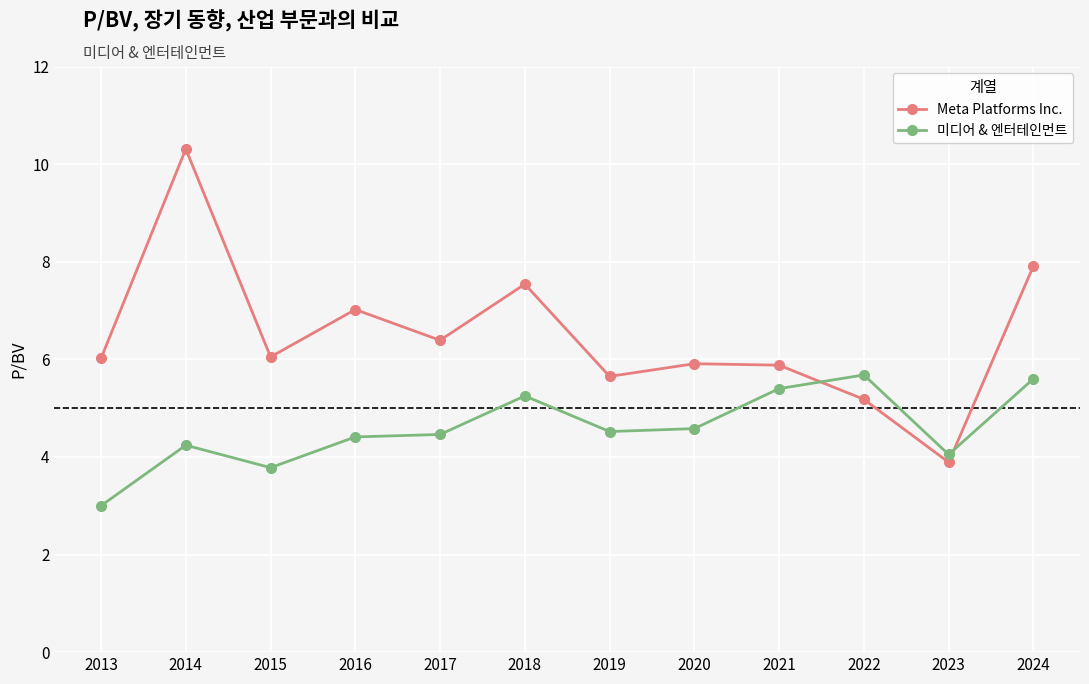

True or false: Meta Platforms Inc. has a value of 6.4 at 2017.

True